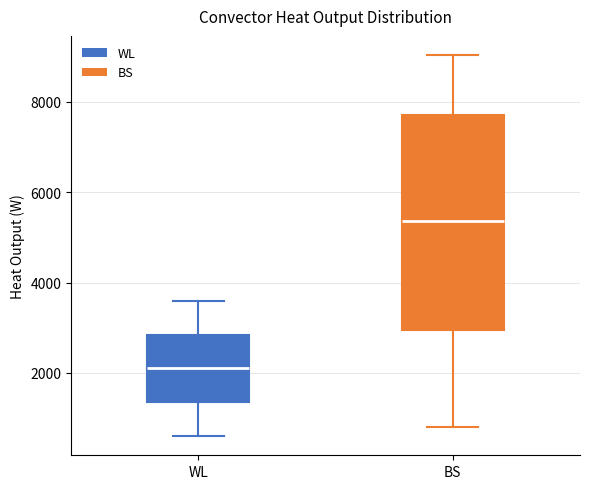

Where is the lower edge of the box for WL on the y-axis? The values are not printed on the chart, so give them approximately, as read against the axis.

1400